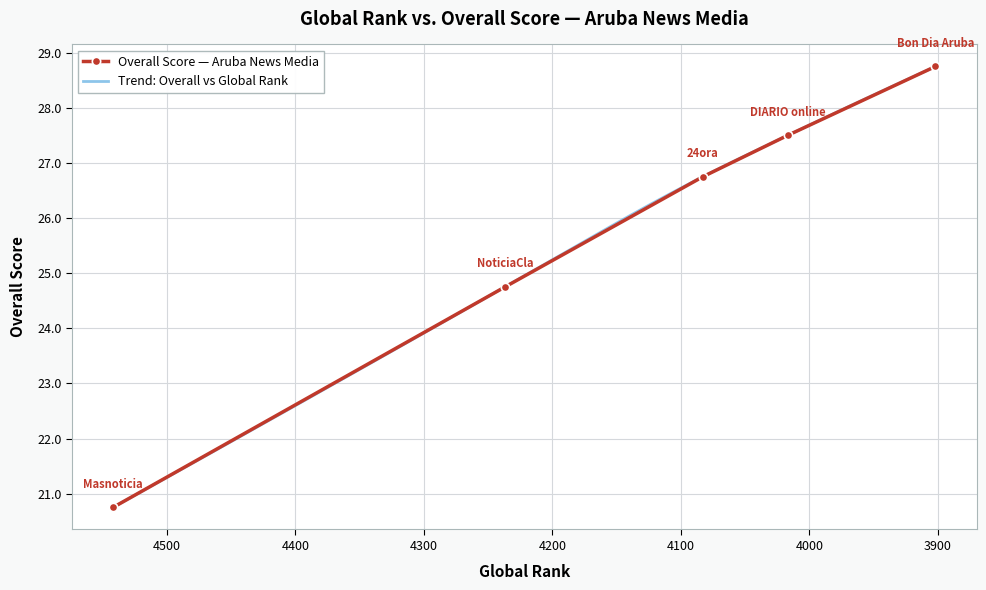

Is it true that the value at 4542 is 20.8?

True